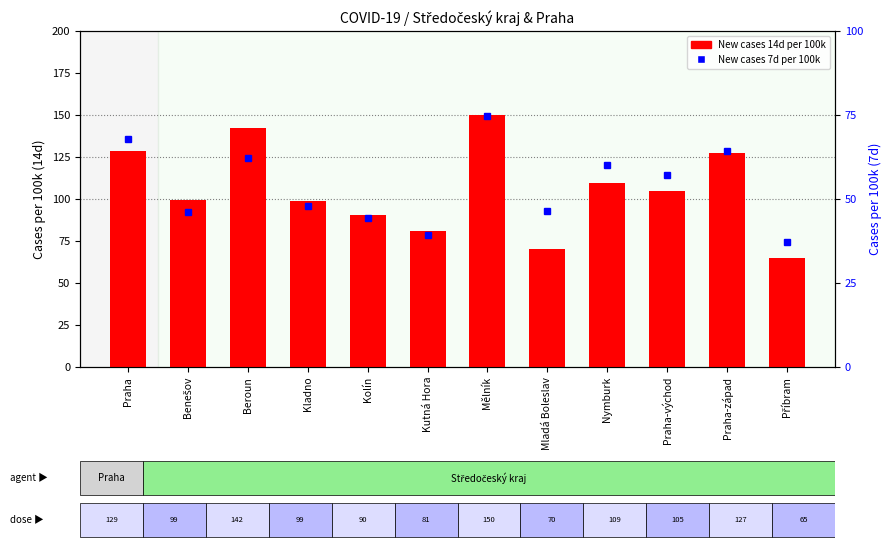

Which category has the highest value in the New cases 7d per 100k series?

Mělník